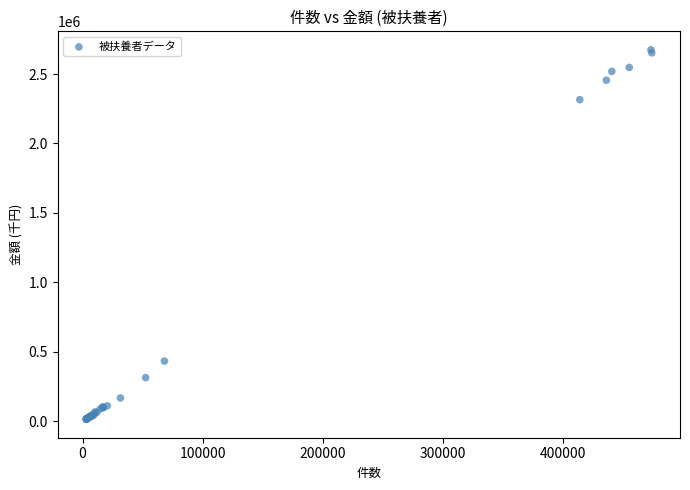

What Y value in the scatter plot is closest to 1344429?

433147.0